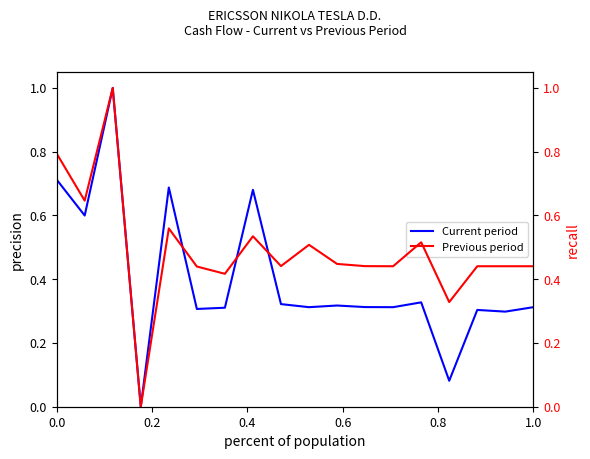

What is the maximum value for Current period?

1.0